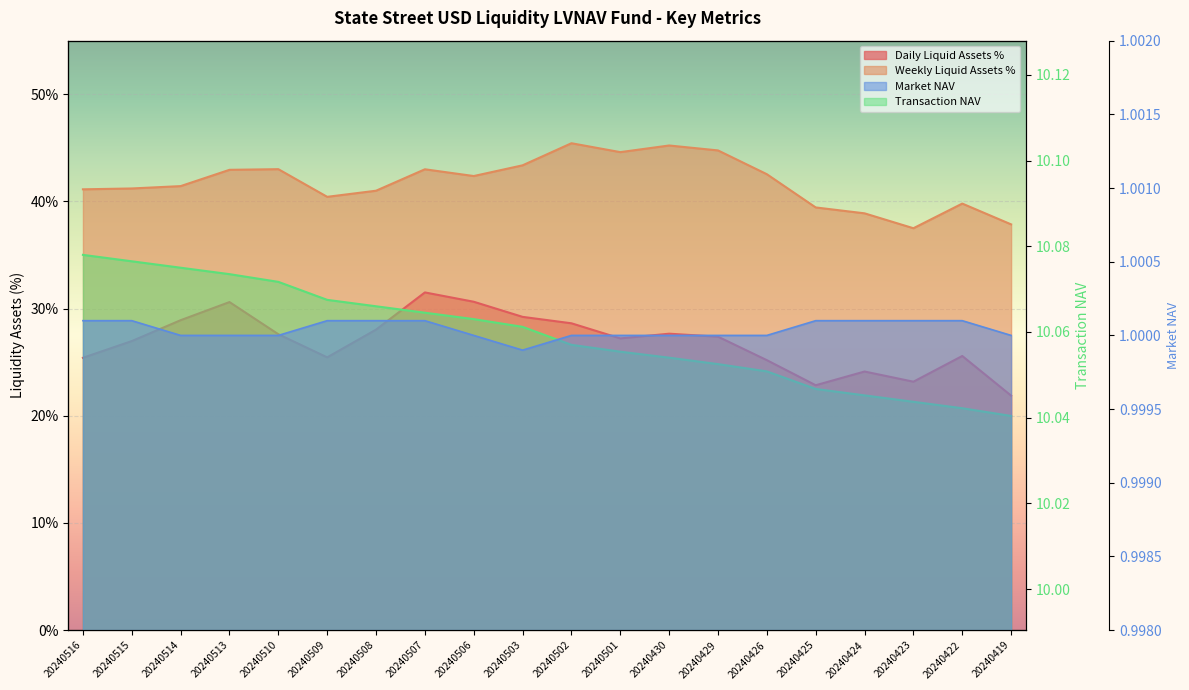

What is the total value across all series at 20240419?

70.8